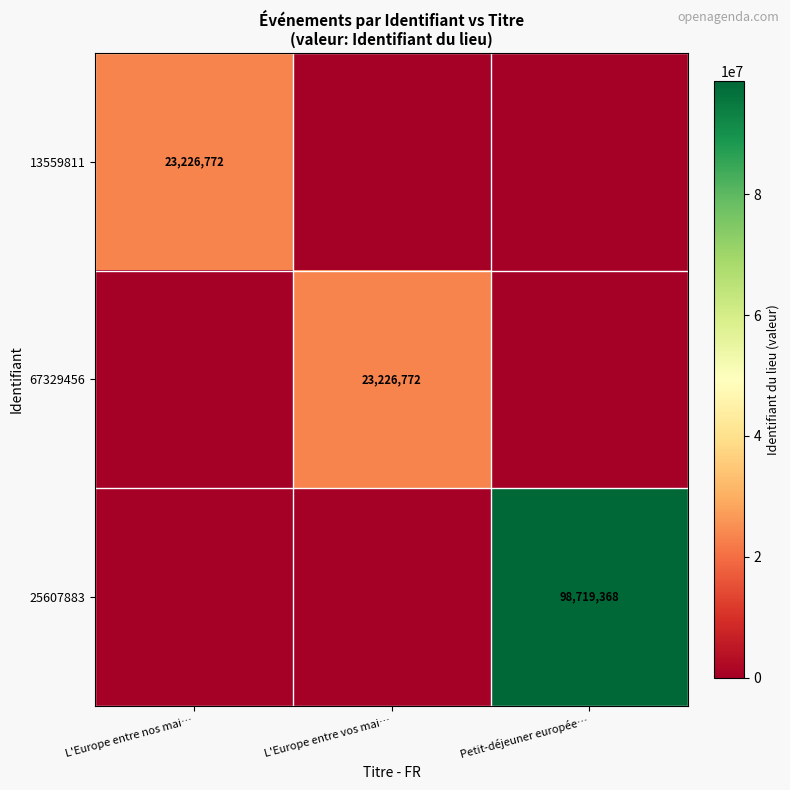

Which category has the lowest value across all series?

L'Europe entre vos mai…